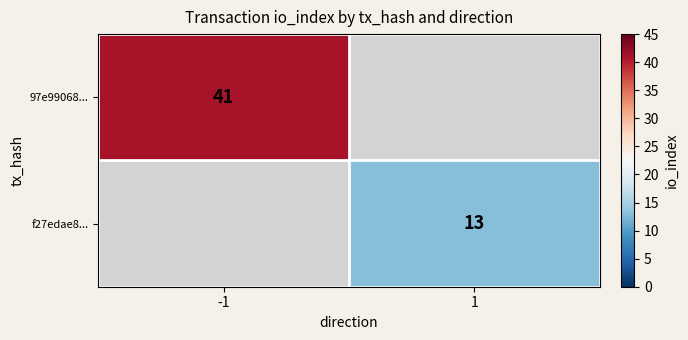

Between 1 and -1, which is larger?

-1